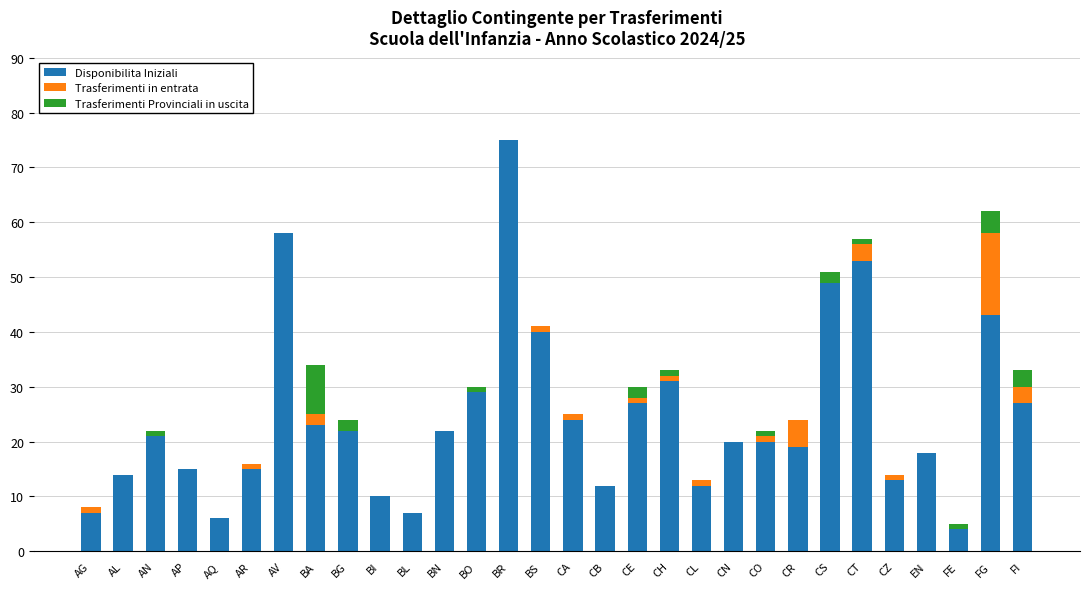

What is the total value across all series at FG?

62